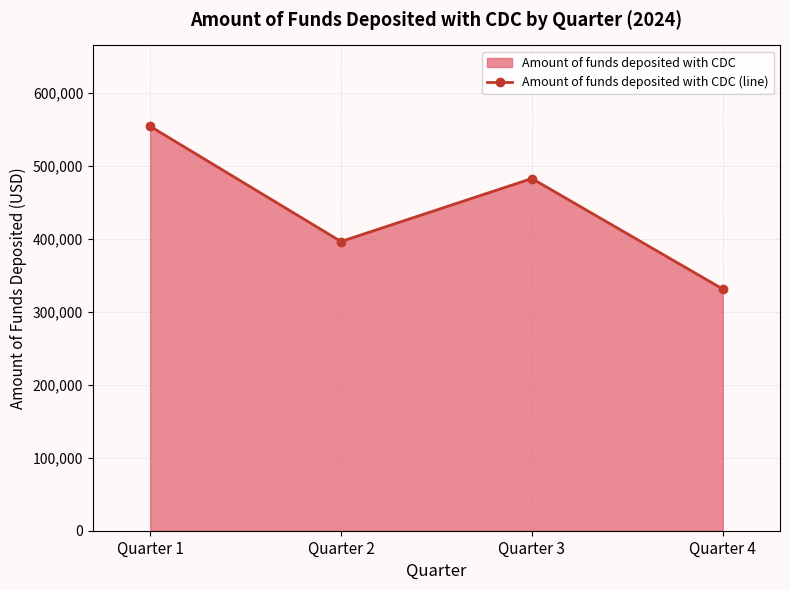

What is the difference between the values at Quarter 2 and Quarter 4?

65086.7